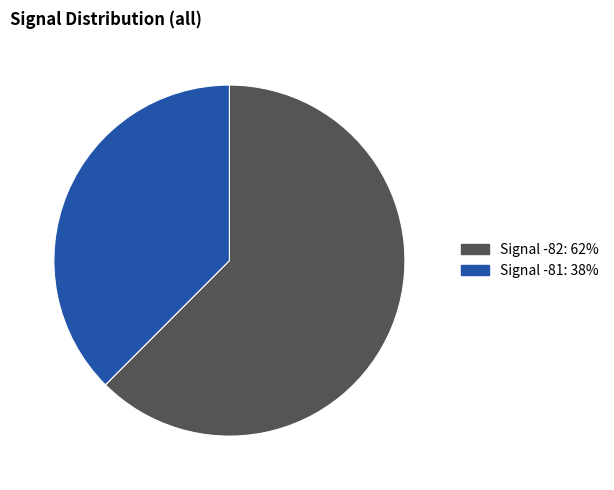

How many slices are in this pie chart?

2